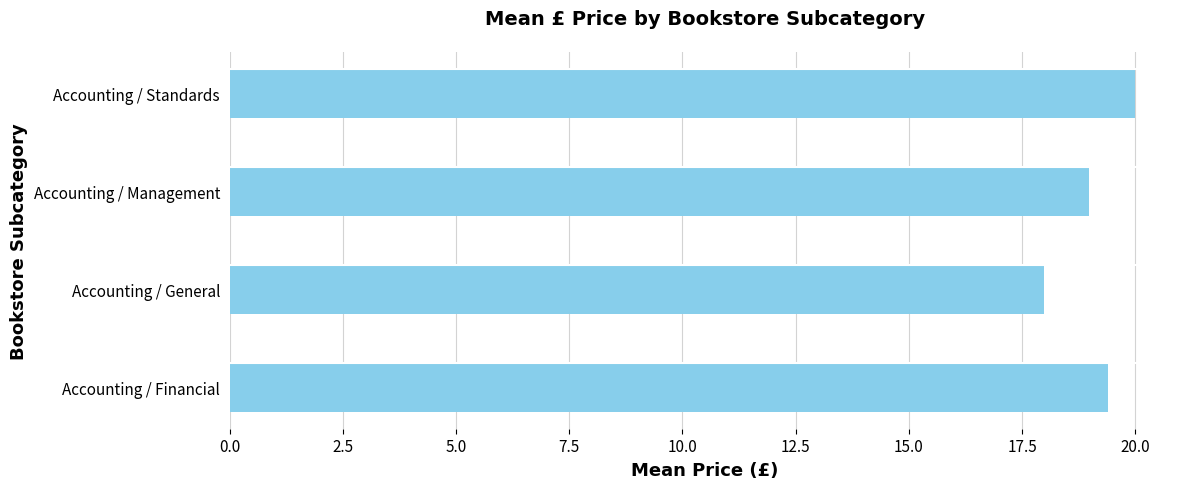

What is the minimum value shown in the chart?

18.0